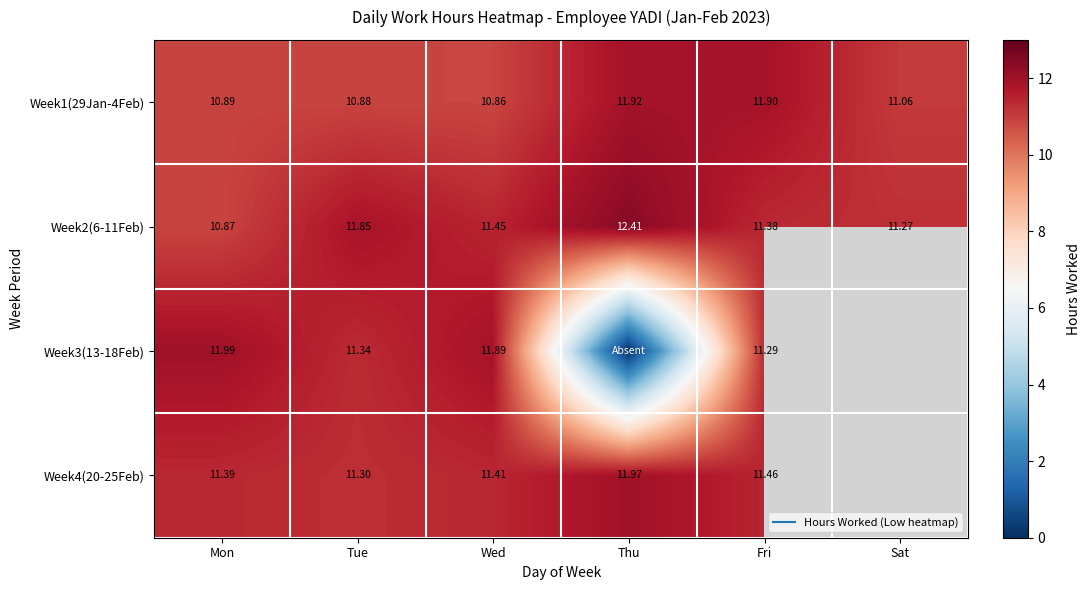

How many categories are shown in the chart?

6